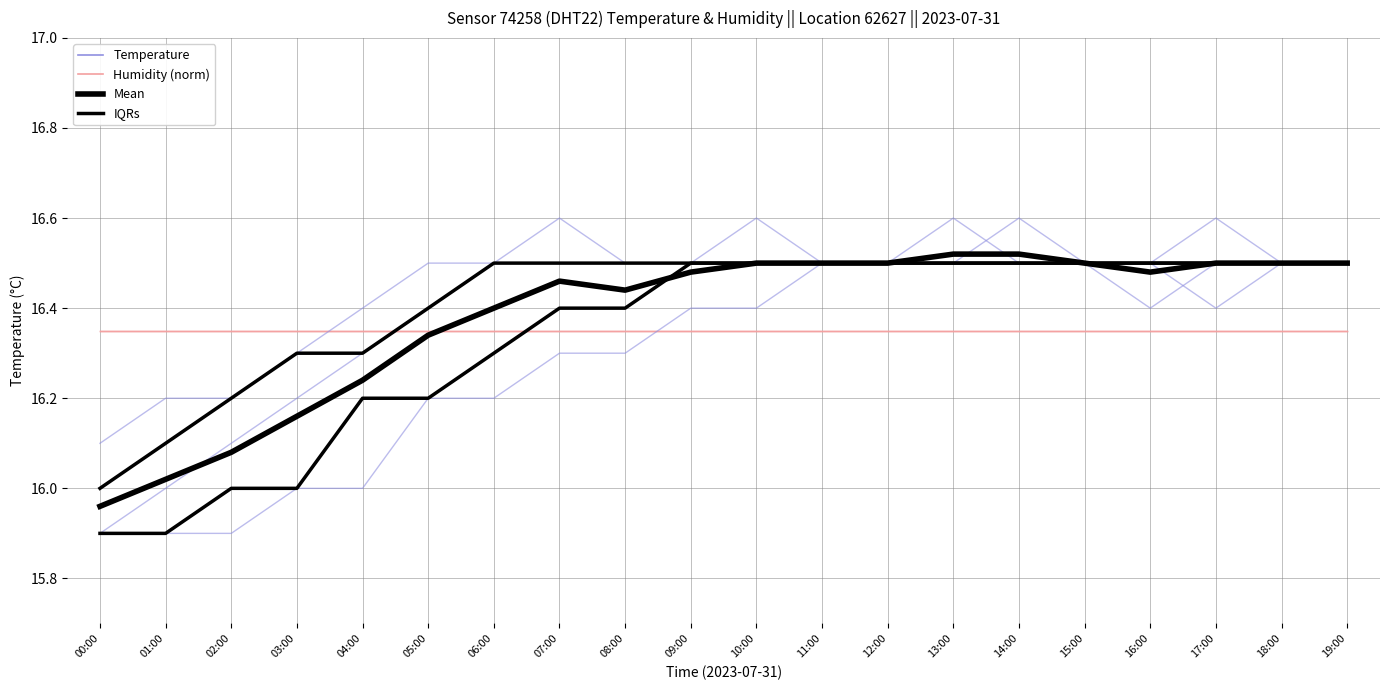

True or false: Mean has a value of 16.5 at 13:00.

True